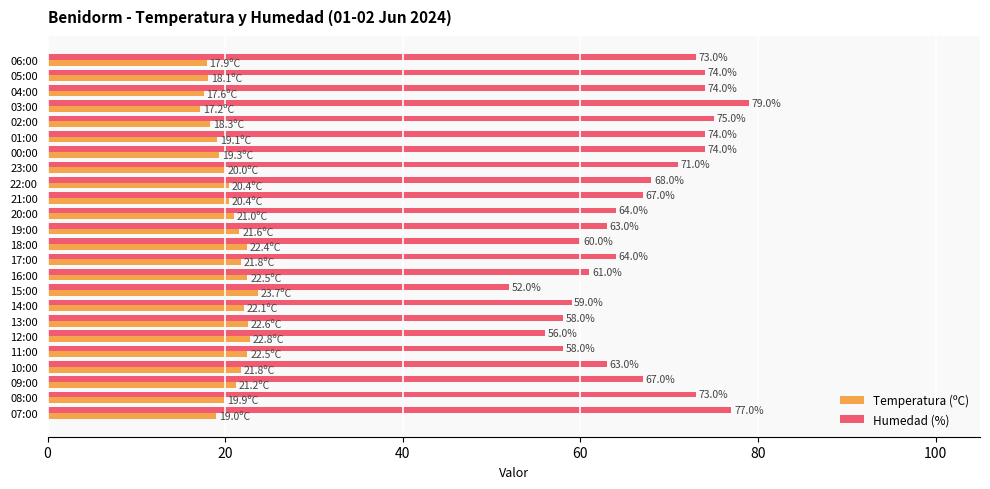

Which series has the largest range (max minus min)?

Humedad (%)